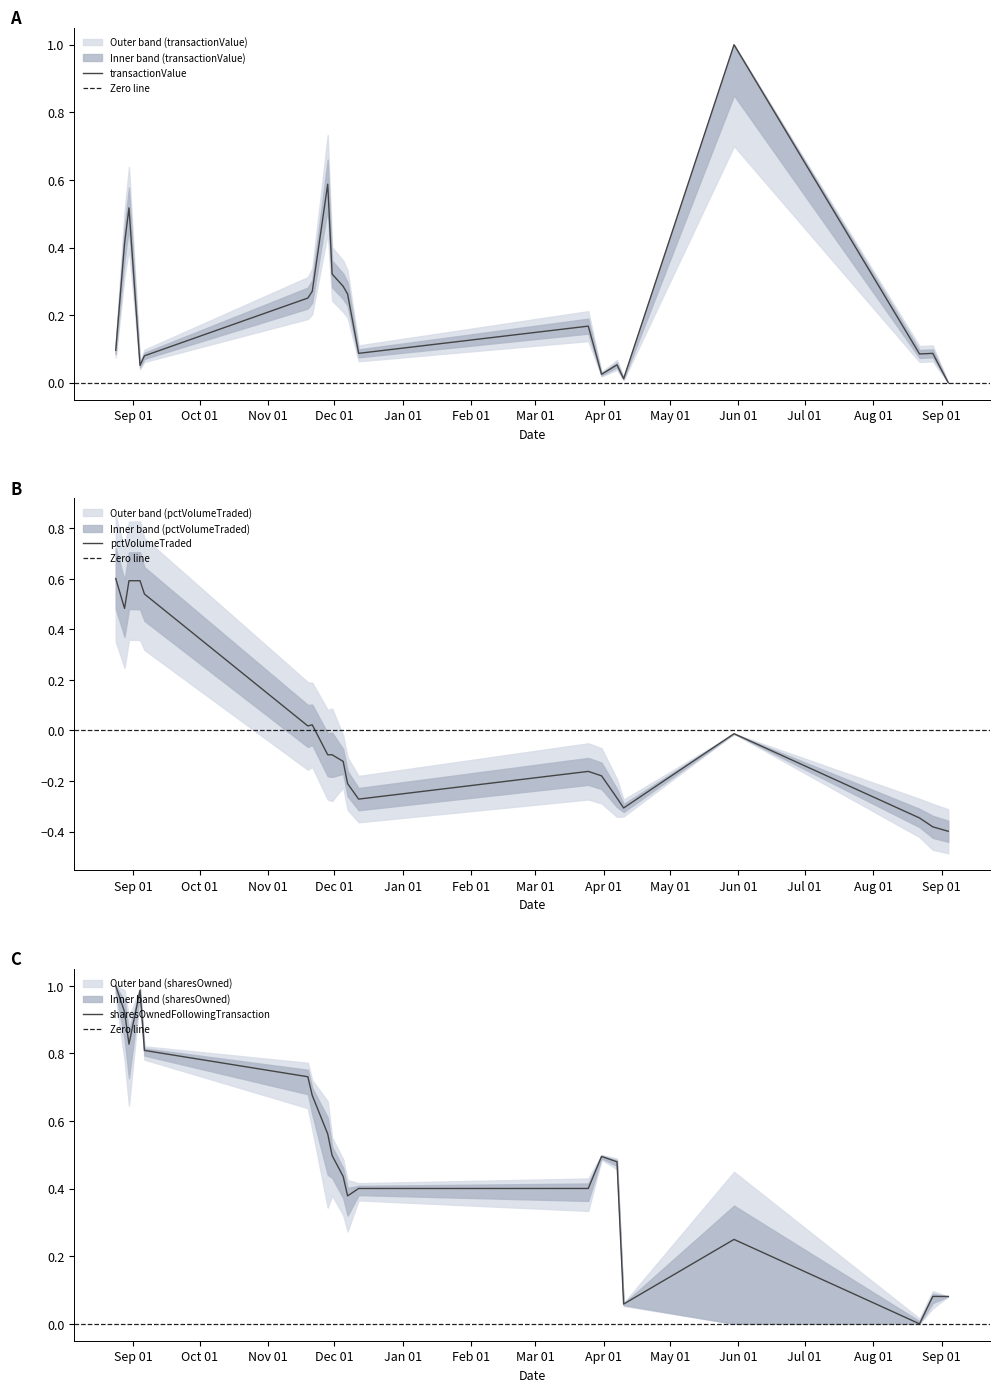

List the series in order of their peak value, highest first.

transactionValue, sharesOwnedFollowingTransaction, pctVolumeTraded